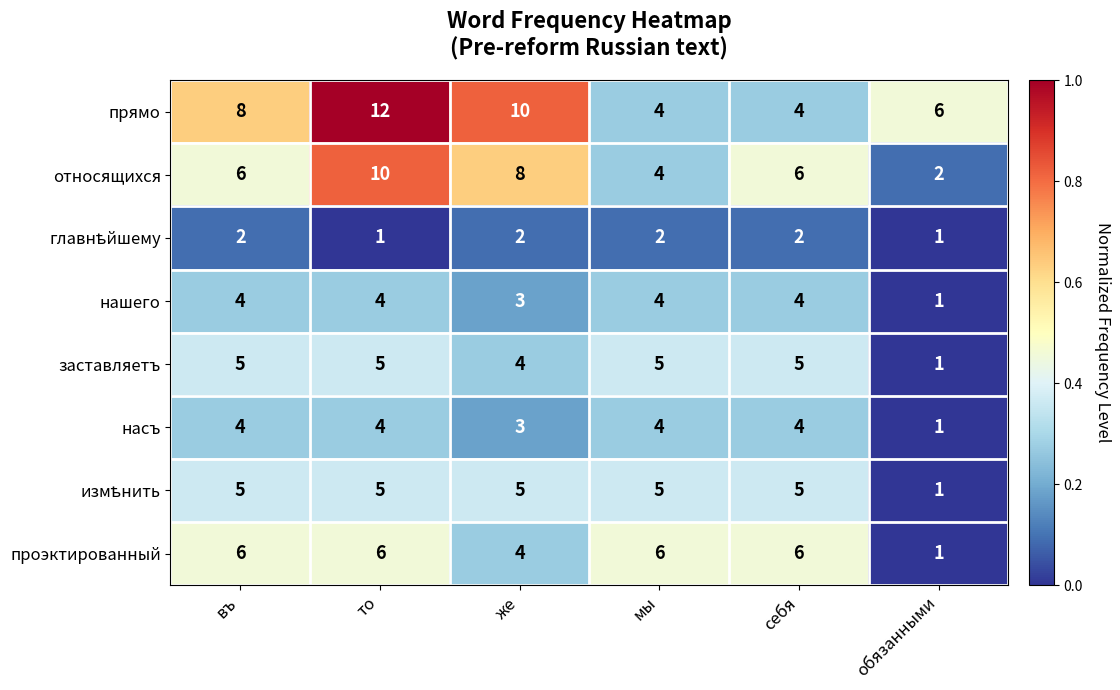

What is the difference between the highest and lowest values at въ?

6